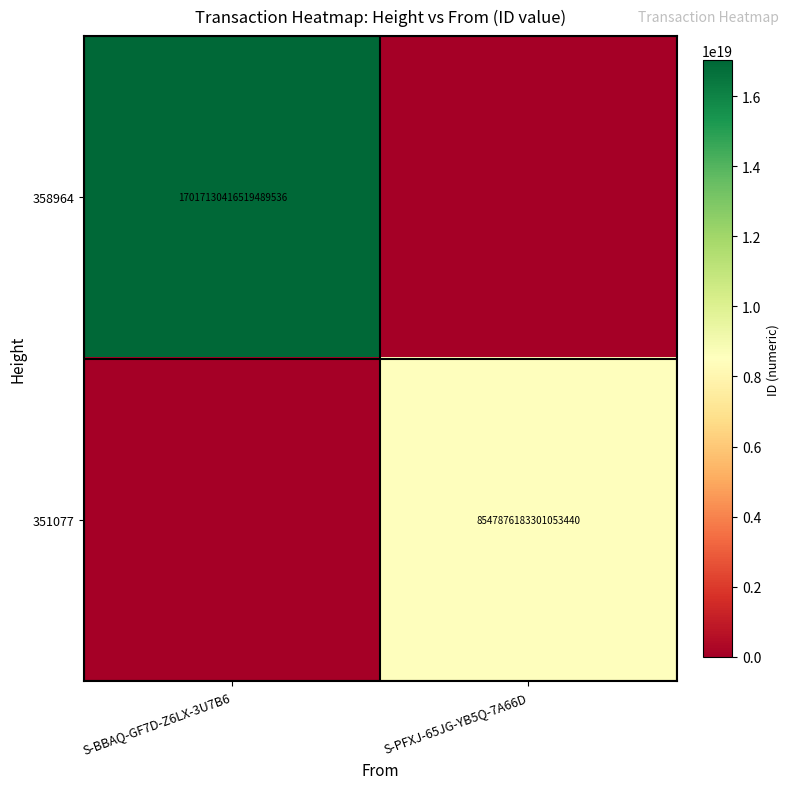

True or false: 358964 has a value of 17017130416519489536 at S-BBAQ-GF7D-Z6LX-3U7B6.

True